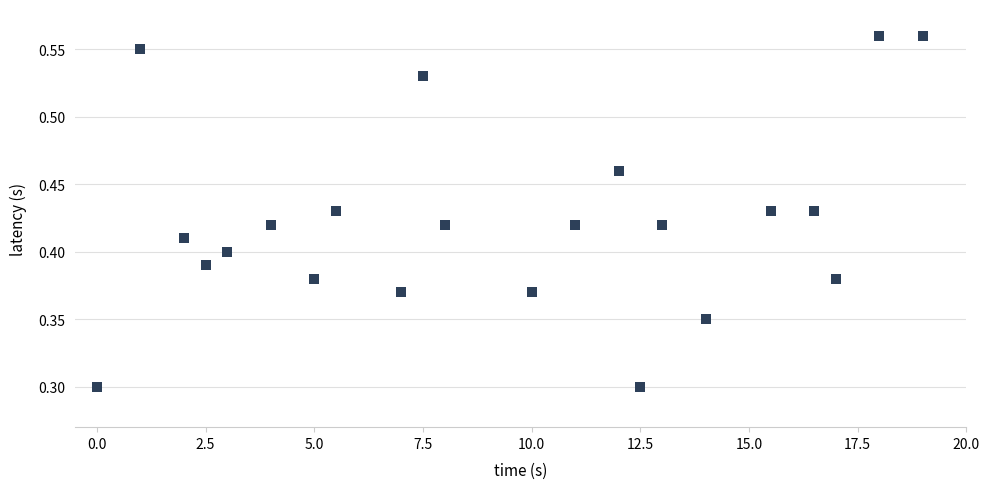

What is the range of X values (max minus min)?

19.0